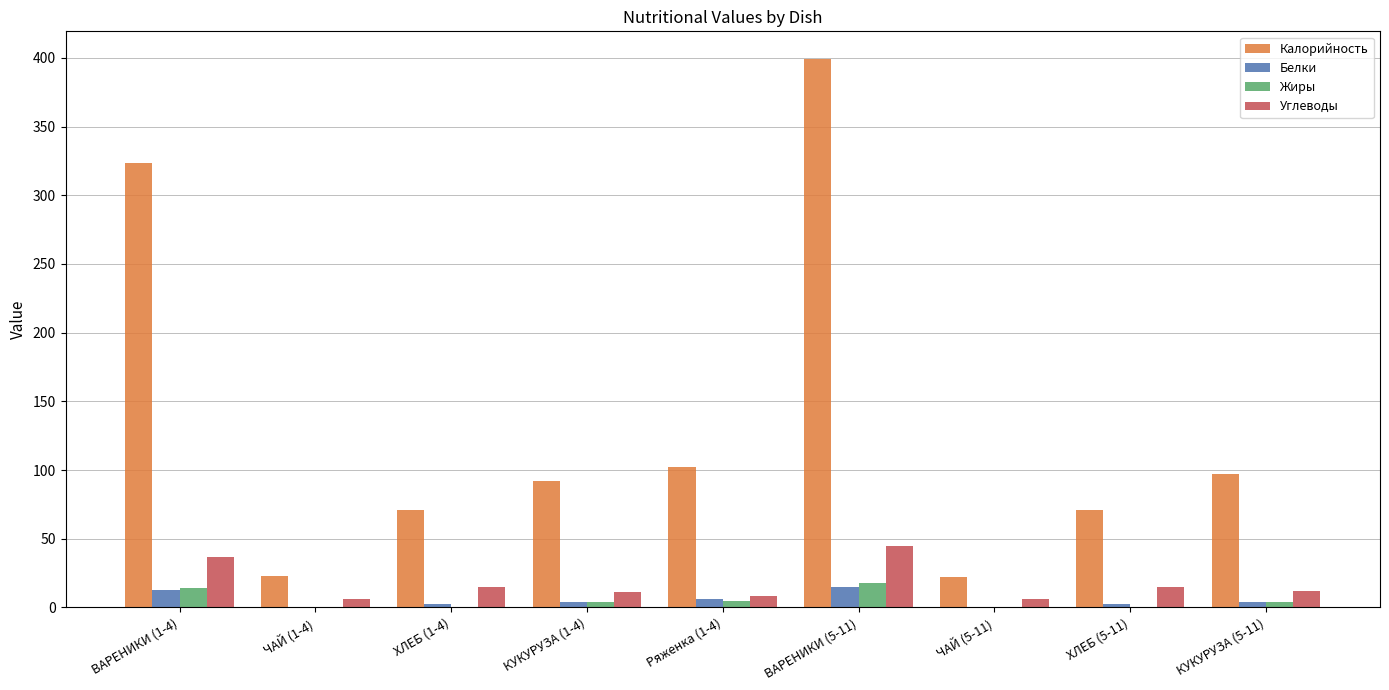

What is the sum of all Калорийность values?

1200.8